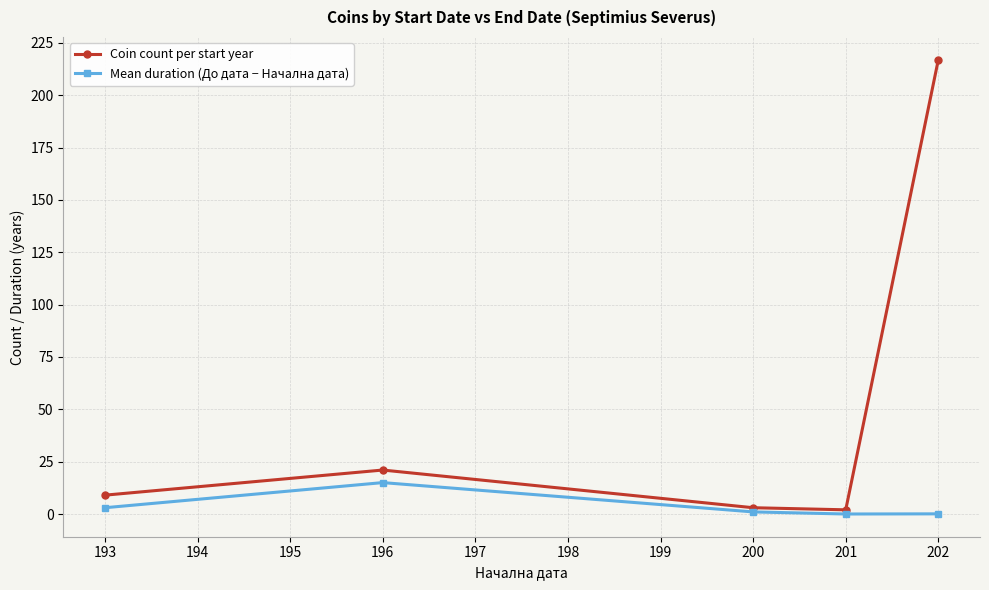

What is the greatest value displayed?

217.0